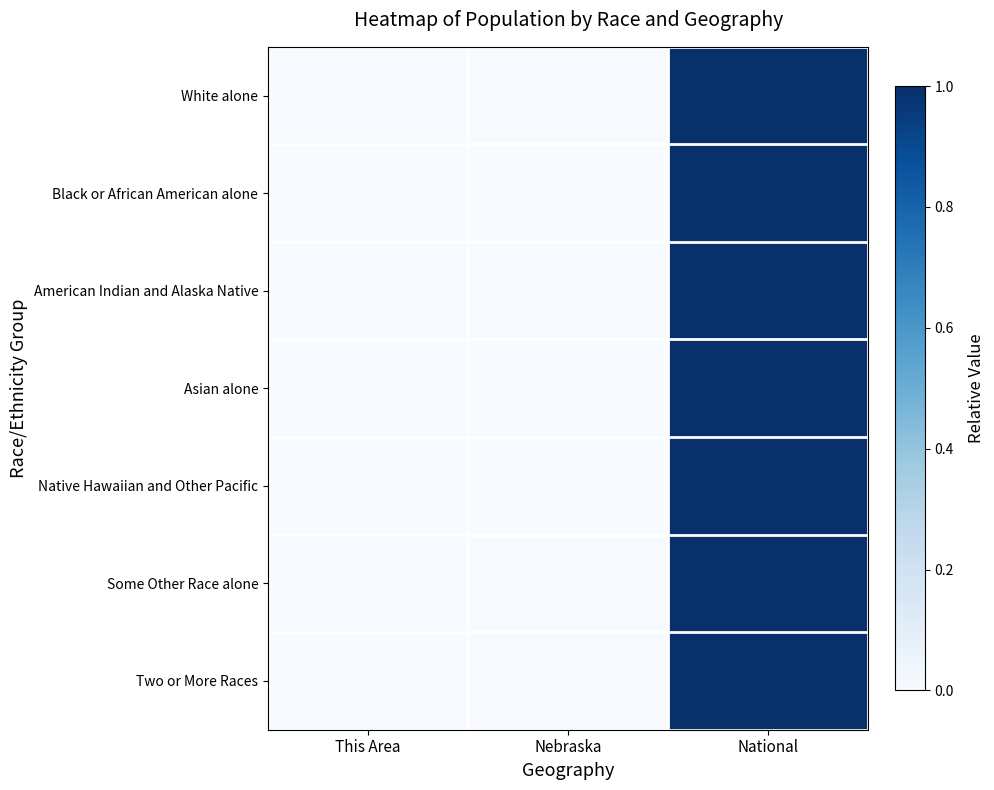

How many categories are shown in the chart?

3